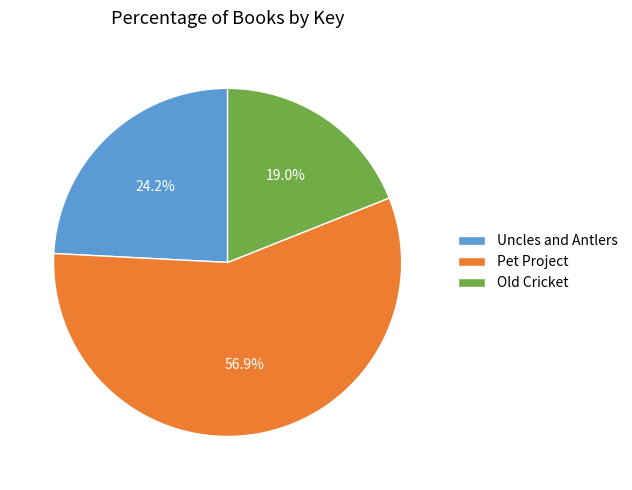

How many slices are in this pie chart?

3